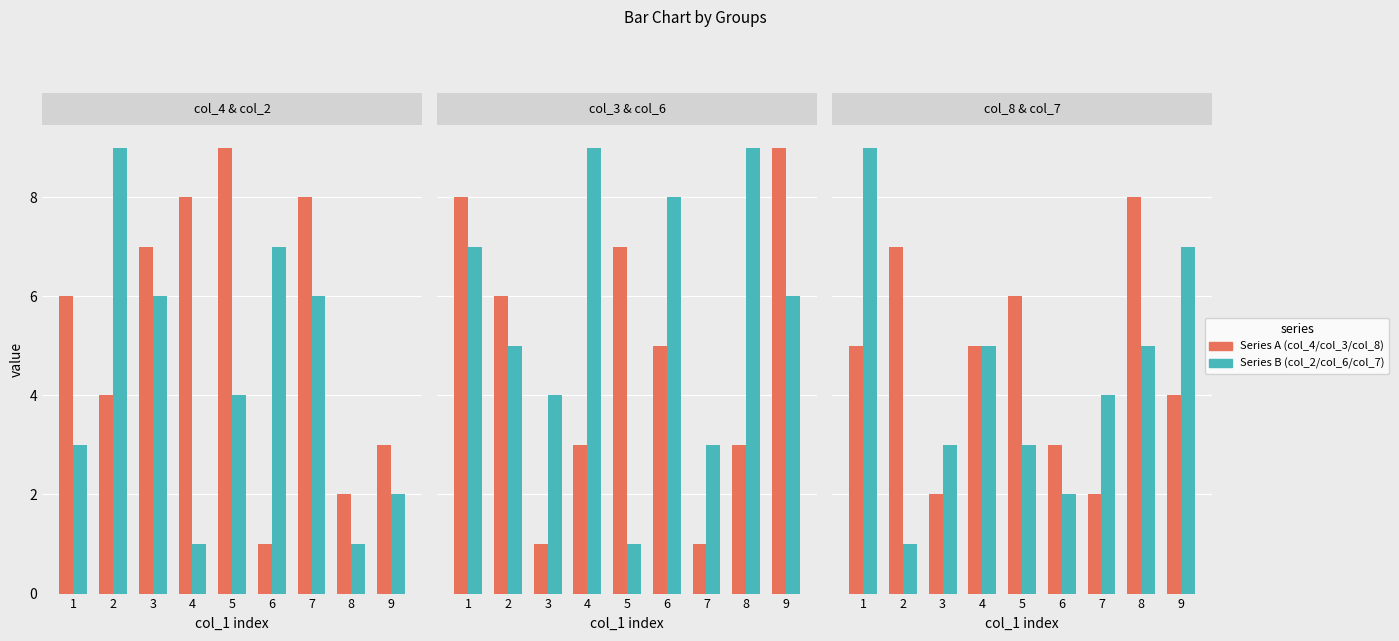

Between 3 and 1, which is larger?

3